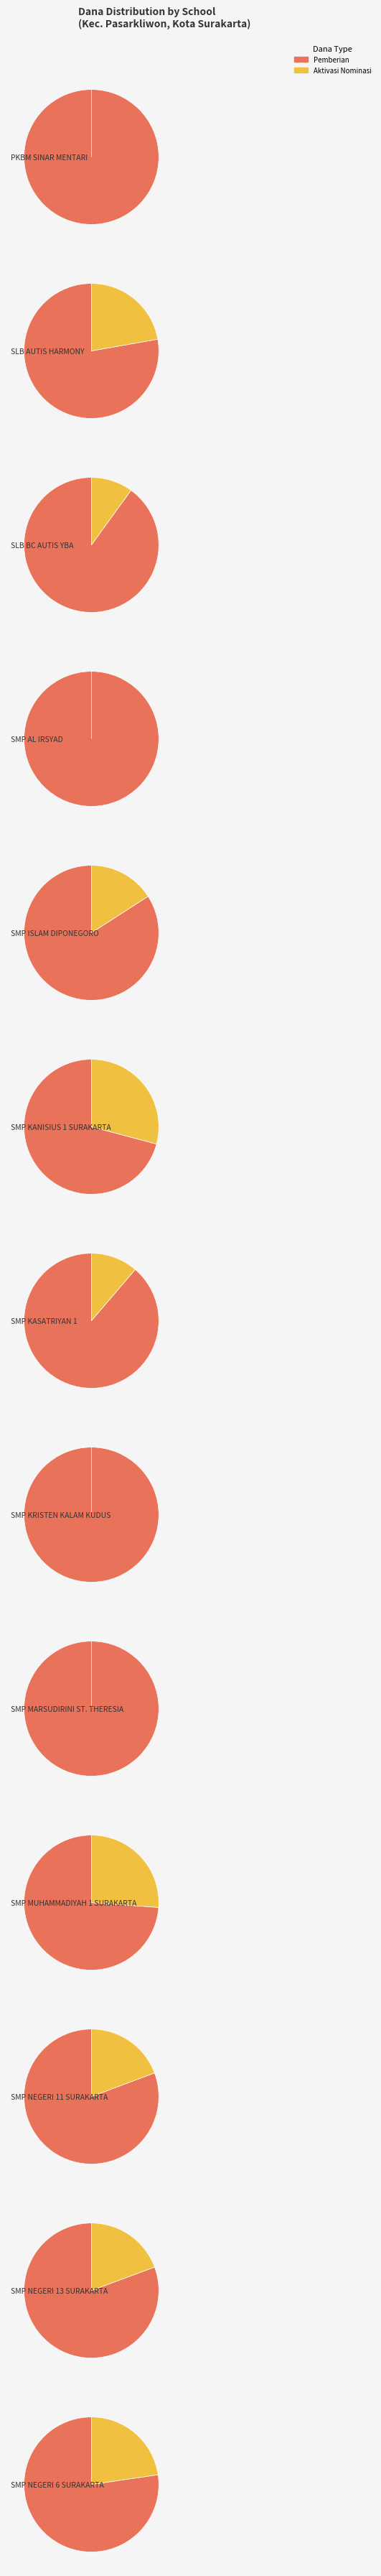

To the nearest percent, what portion does SMP AL IRSYAD represent?

1%